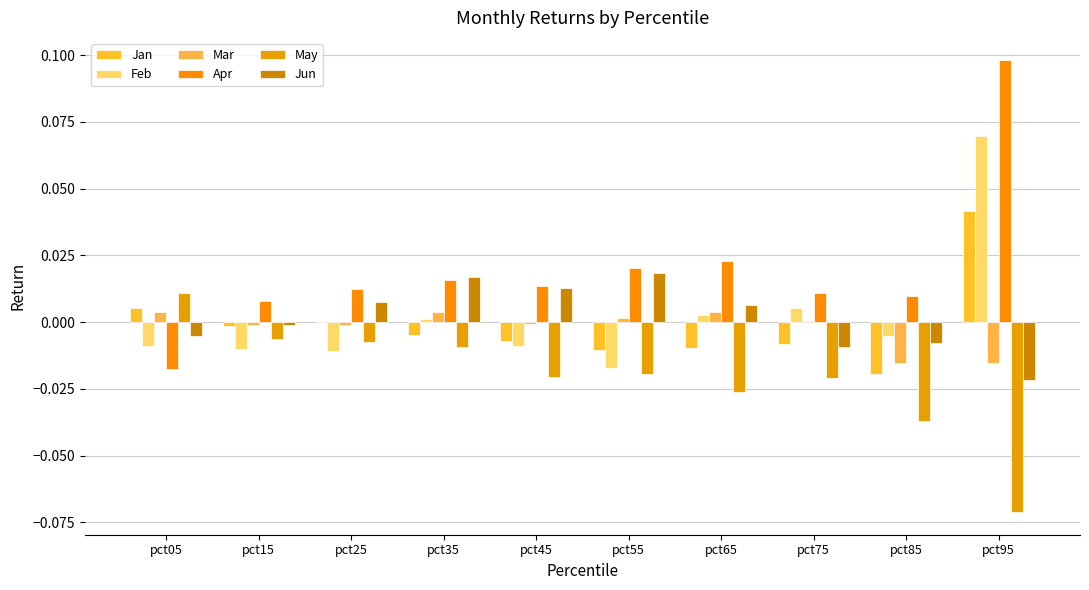

Does the chart contain stacked bars?

No